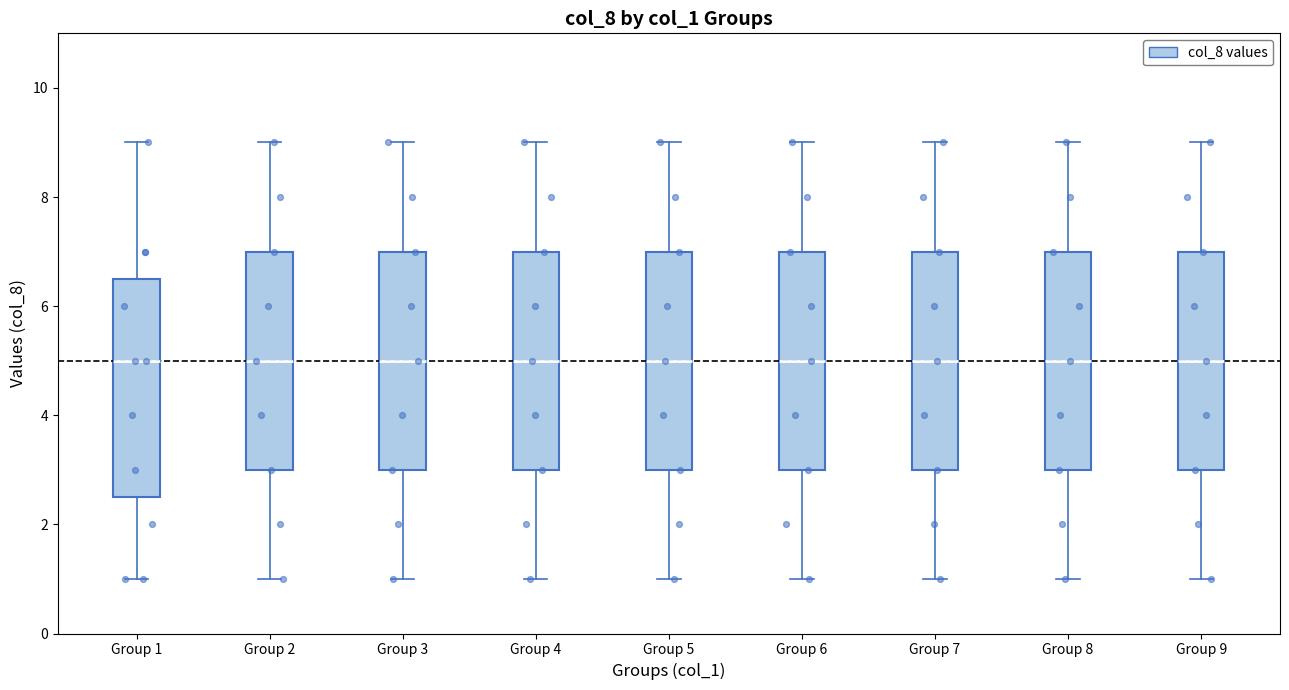

Where is the upper edge of the box for Group 6 on the y-axis? The values are not printed on the chart, so give them approximately, as read against the axis.

7.0